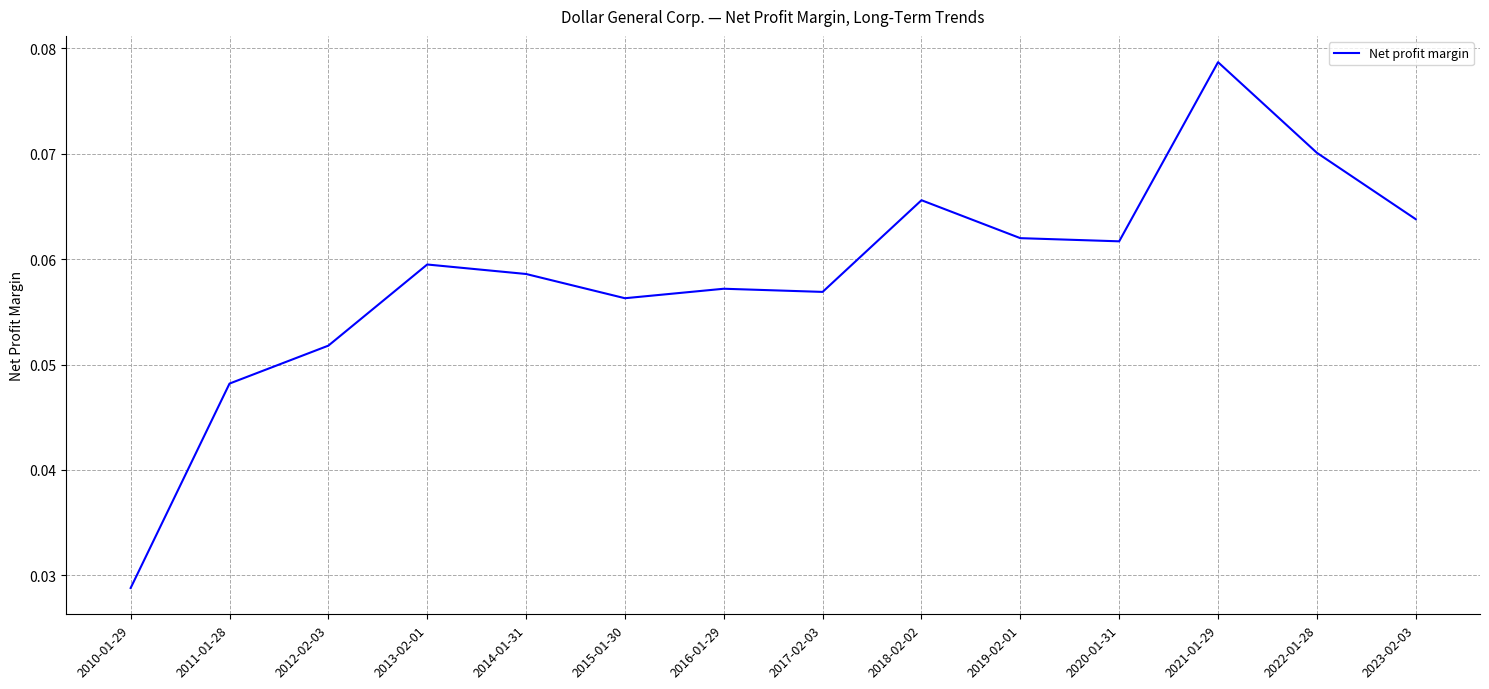

Which category has the lowest value across all series?

2010-01-29